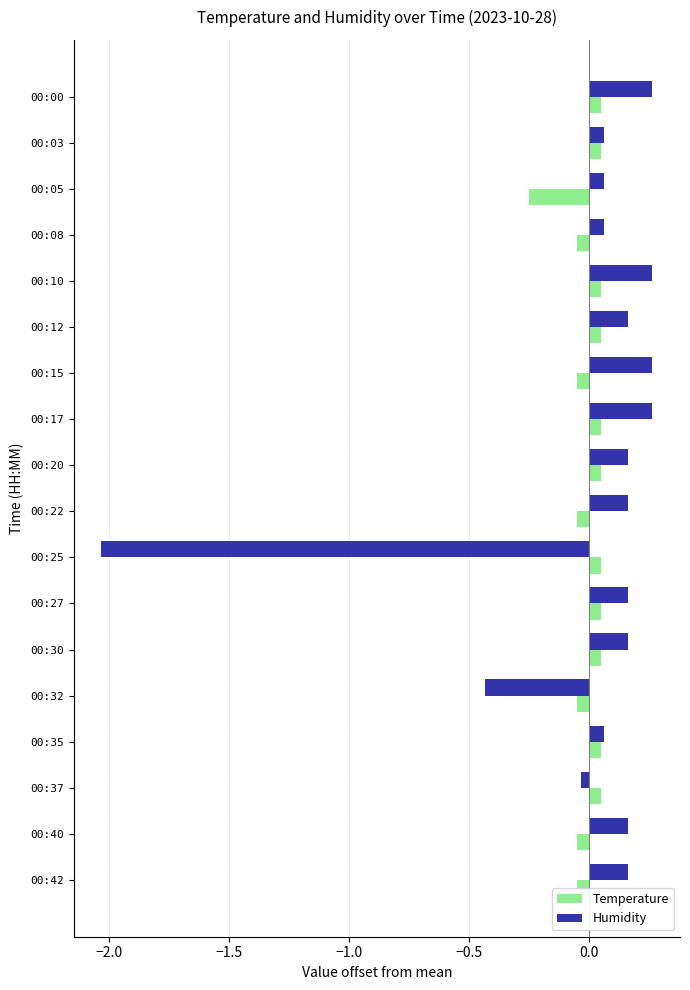

How many data points in Humidity are less than 0?

3